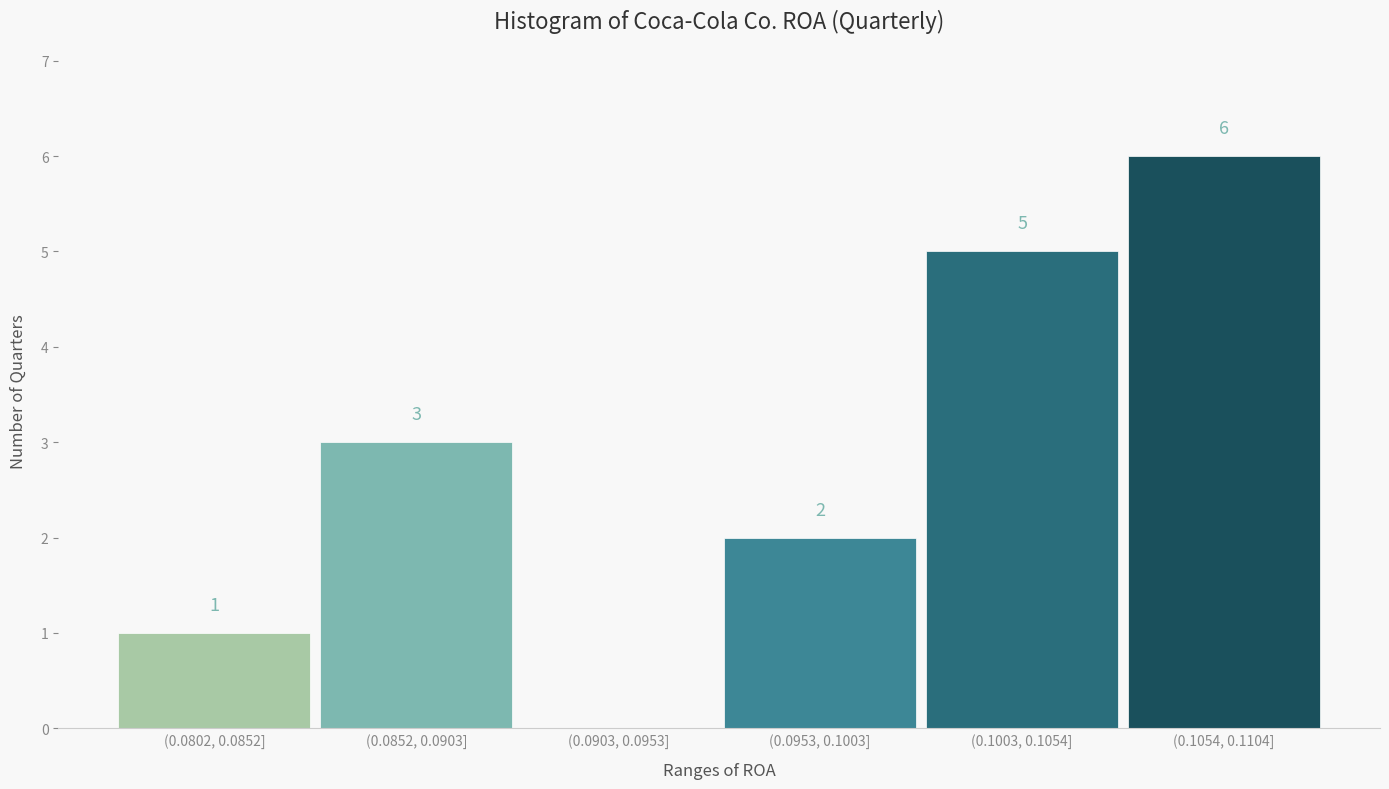

Reading left to right, list all the values displayed in this chart.

(0.0802, 0.0852]=1	(0.0852, 0.0903]=3	(0.0903, 0.0953]=0	(0.0953, 0.1003]=2	(0.1003, 0.1054]=5	(0.1054, 0.1104]=6